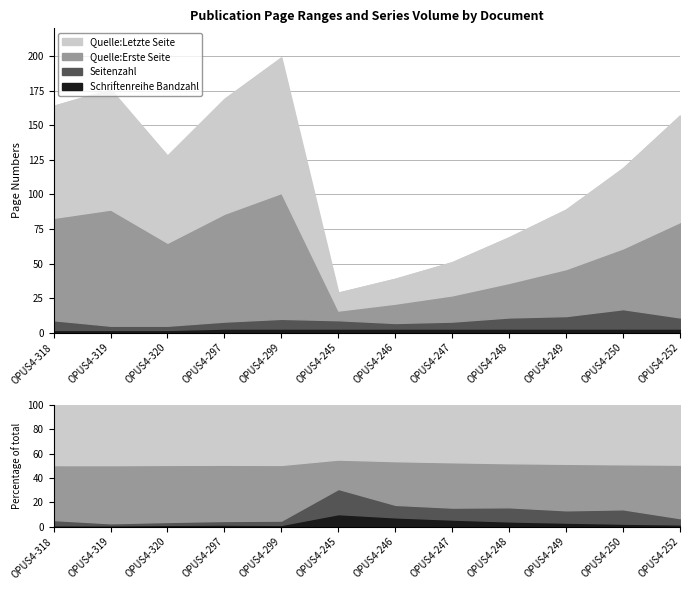

Rank the series at OPUS4-319 from highest to lowest value.

Quelle:Letzte Seite, Quelle:Erste Seite, Seitenzahl, Schriftenreihe Bandzahl